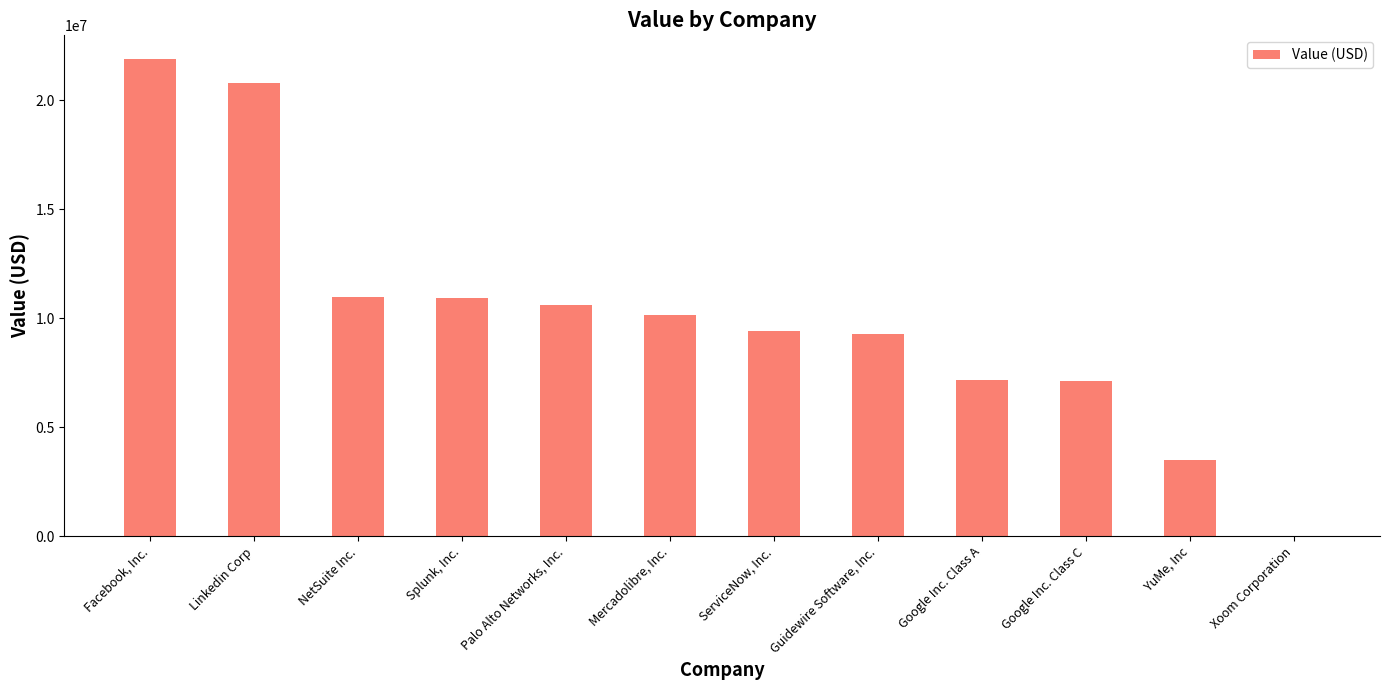

What is the sum of all values?

121822000